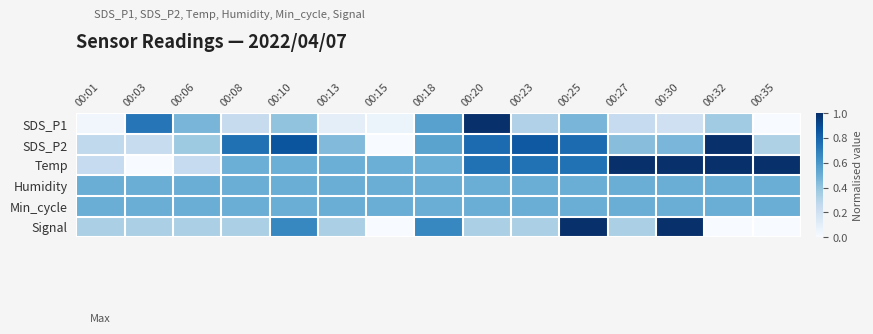

Which series has the largest total across all categories?

Temp